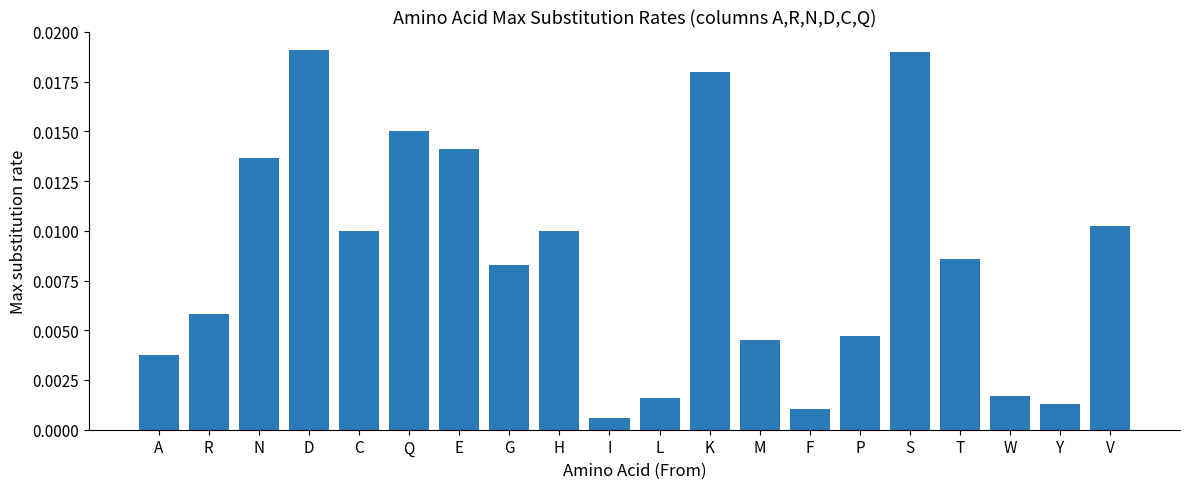

Which has a higher value, S or F?

S